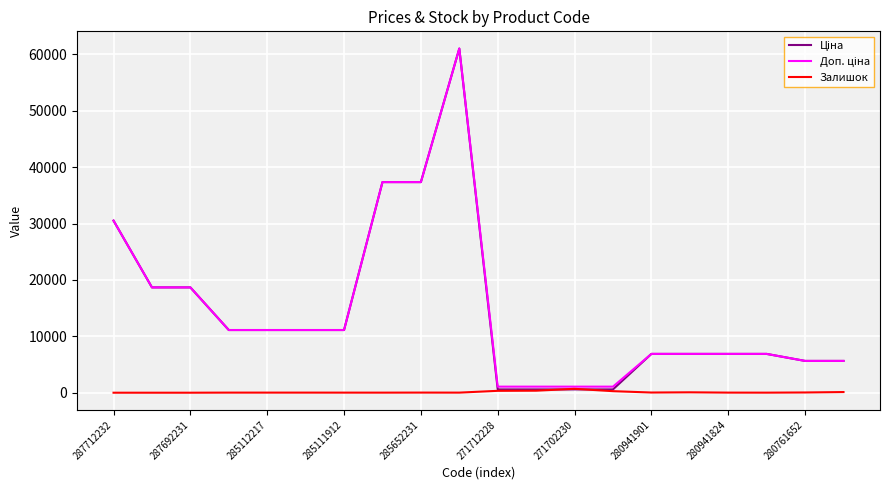

What is the difference between the maximum and second lowest values in the Залишок series?

690.0